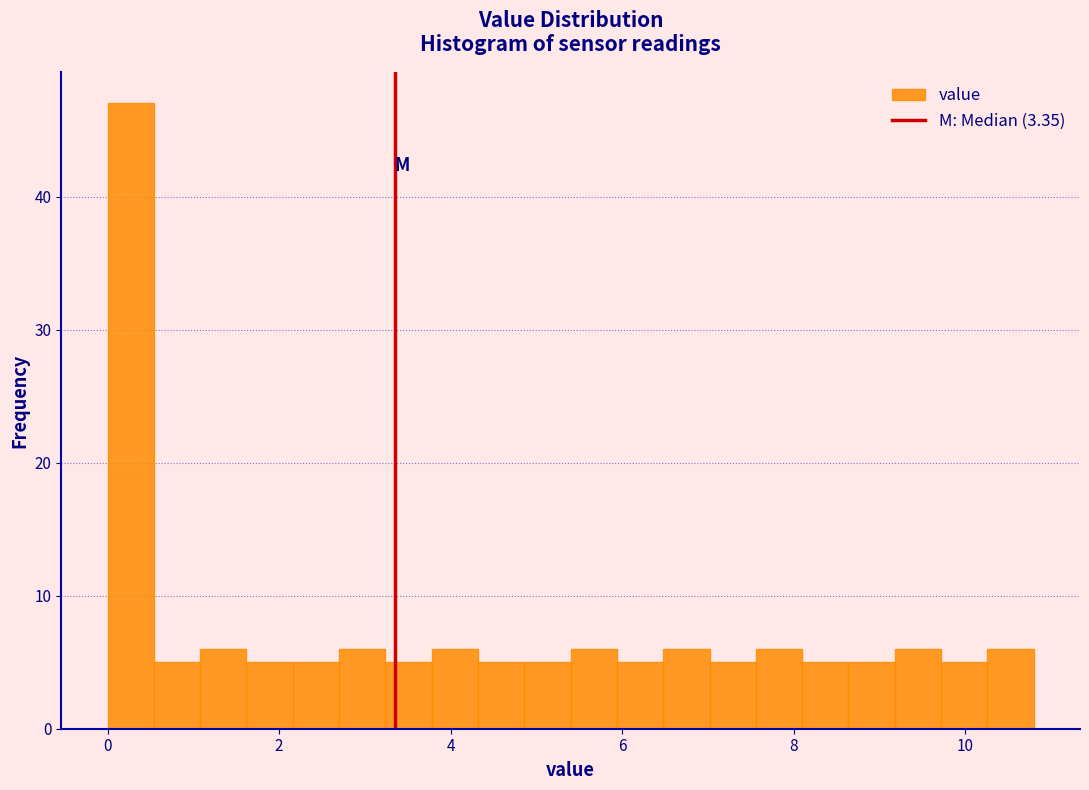

Read against the x-axis, roughly where is the centre of the tallest bar?

0.2